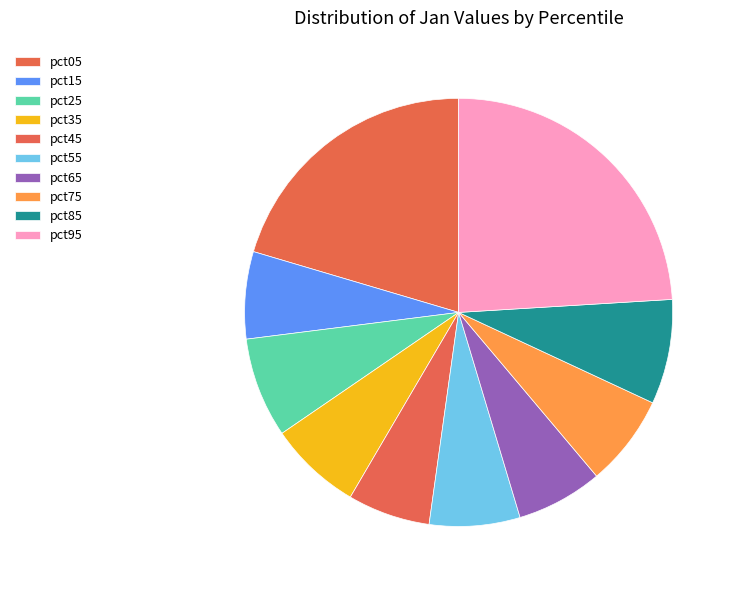

The pct25 slice represents 8% of the pie. True or false?

True